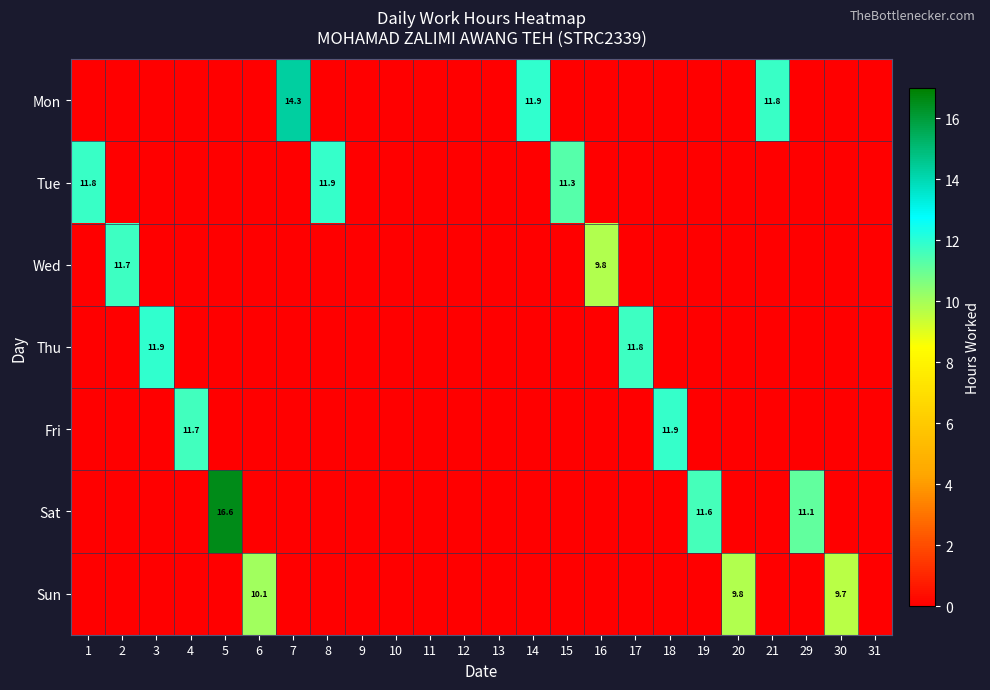

Which category has the lowest value in the row_6 series?

1